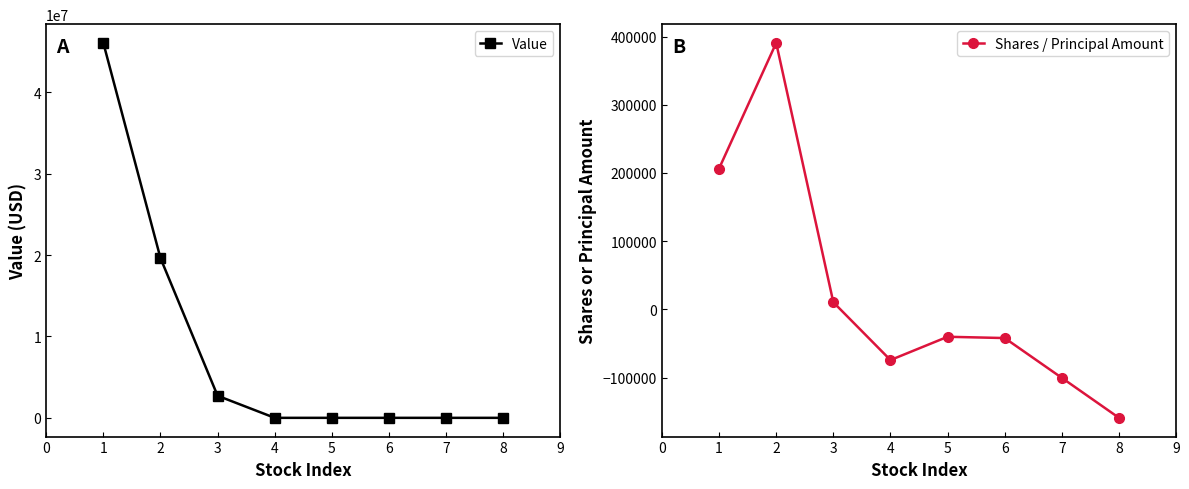

Reading left to right, list all the values displayed in this chart.

Value: 0=46081000	1=19636000	2=2714000	3=0	4=0	5=0	6=0	7=0
Shares / Principal Amount: 0=206429	1=390611	2=10390	3=-74367	4=-40217	5=-42104	6=-100507	7=-159074